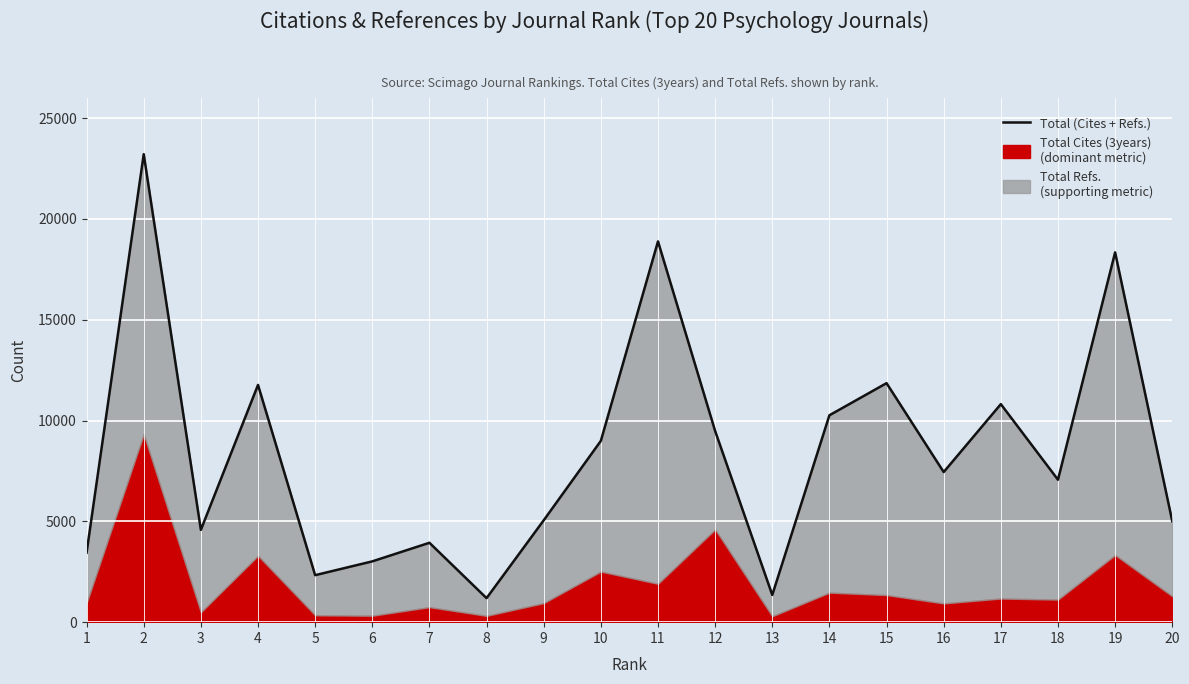

Where is the first local maximum?

2